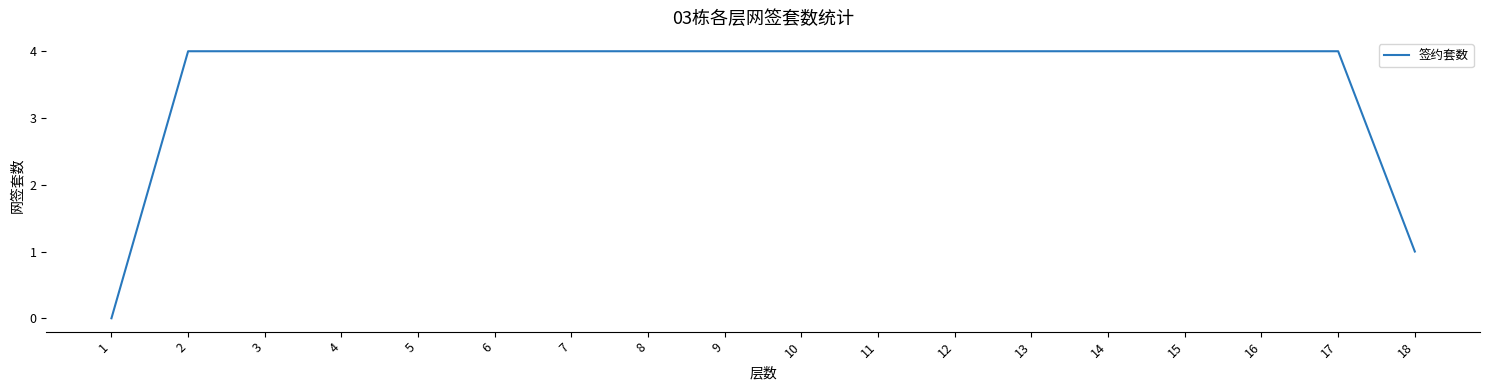

What is the greatest value displayed?

4